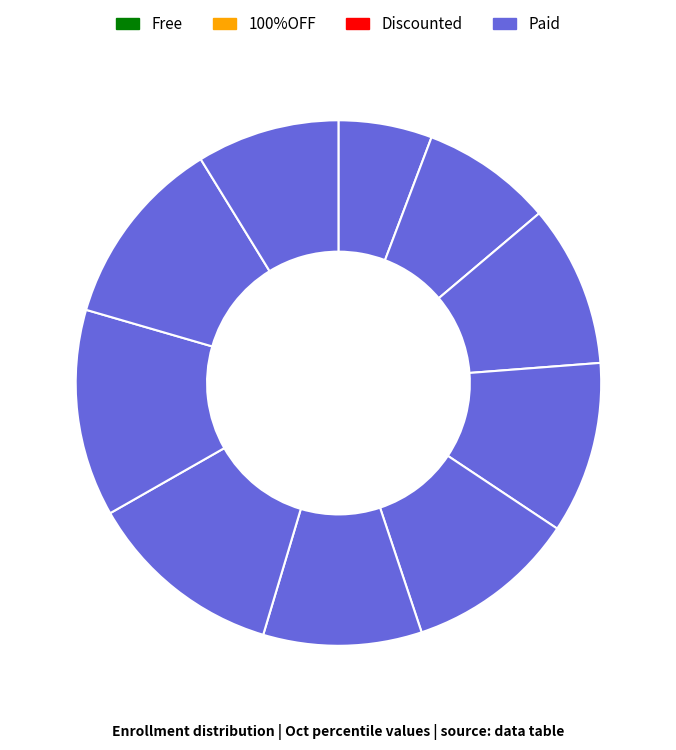

How many segments does this pie chart have?

10